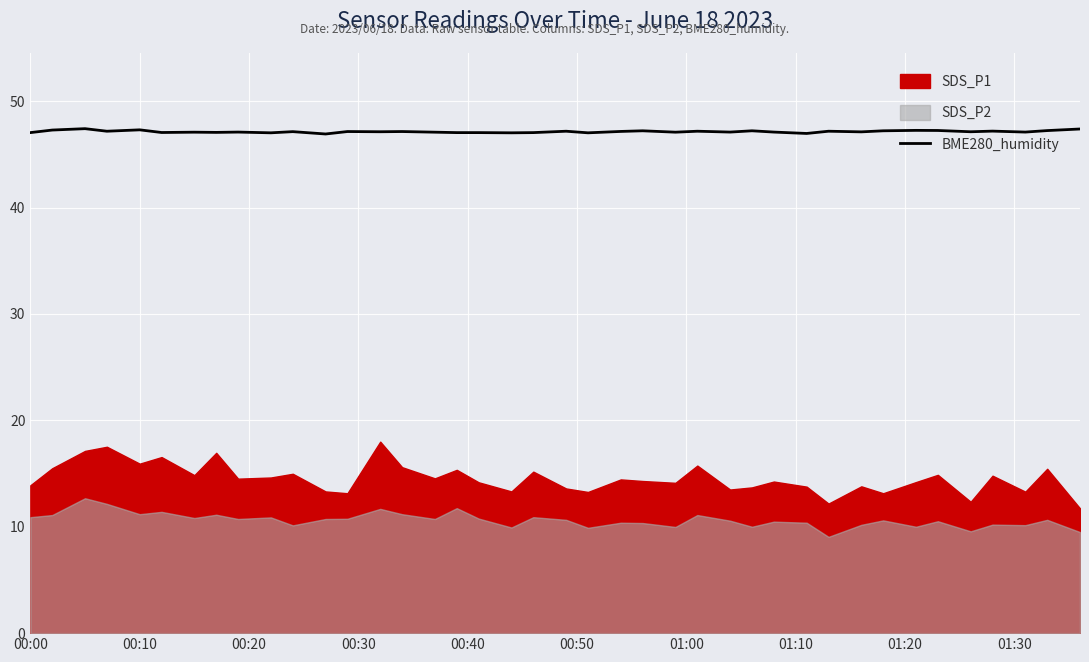

What is the lowest value of the BME280_humidity series?

46.9